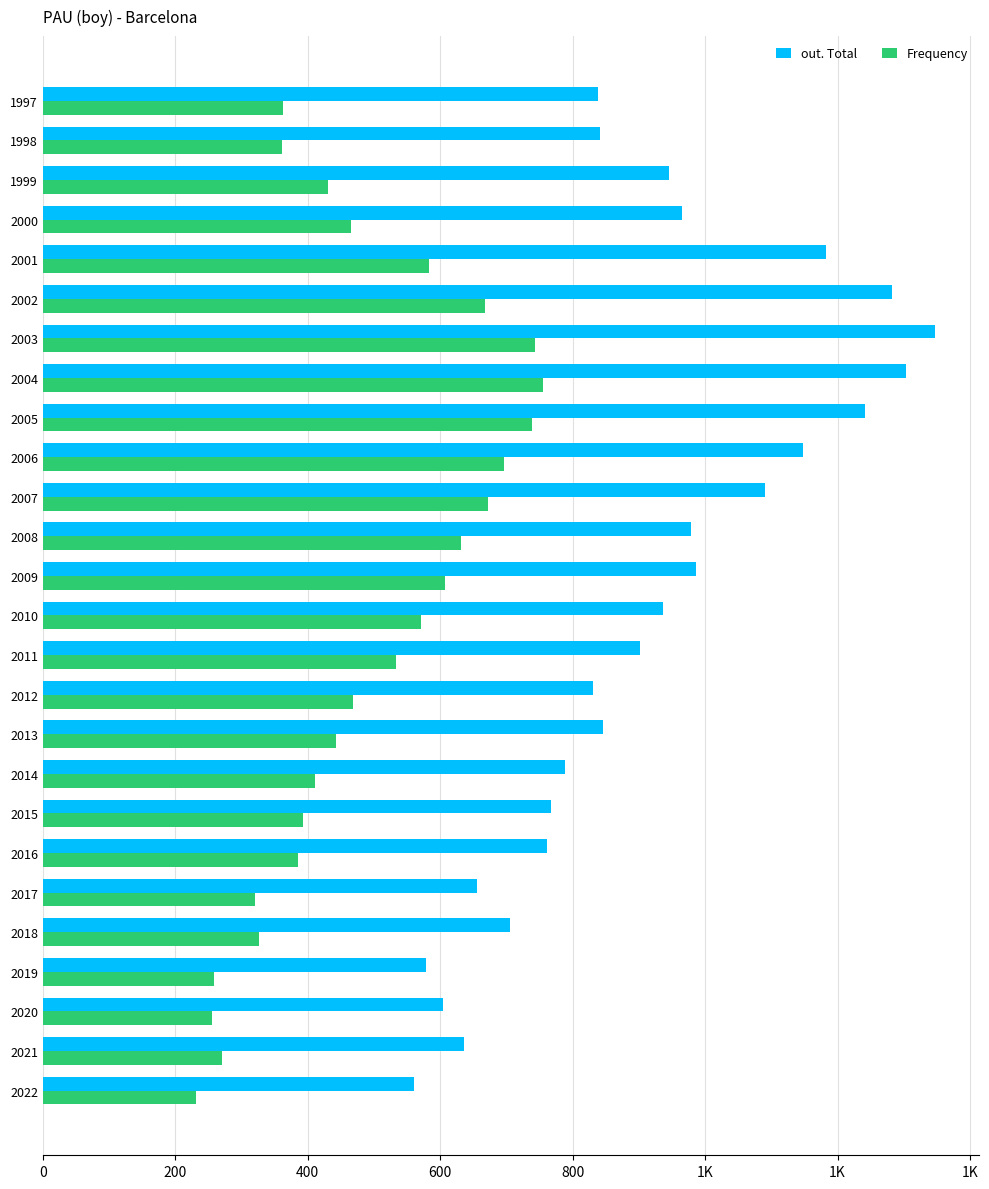

Reading left to right, extract all data points from this chart.

out. Total: 561	636	604	579	705	655	762	768	788	846	831	901	936	987	979	1091	1148	1241	1304	1347	1282	1183	965	946	841	839
Frequency: 231	270	255	258	327	320	385	393	411	442	469	533	571	607	632	672	697	738	755	743	667	583	466	430	361	362